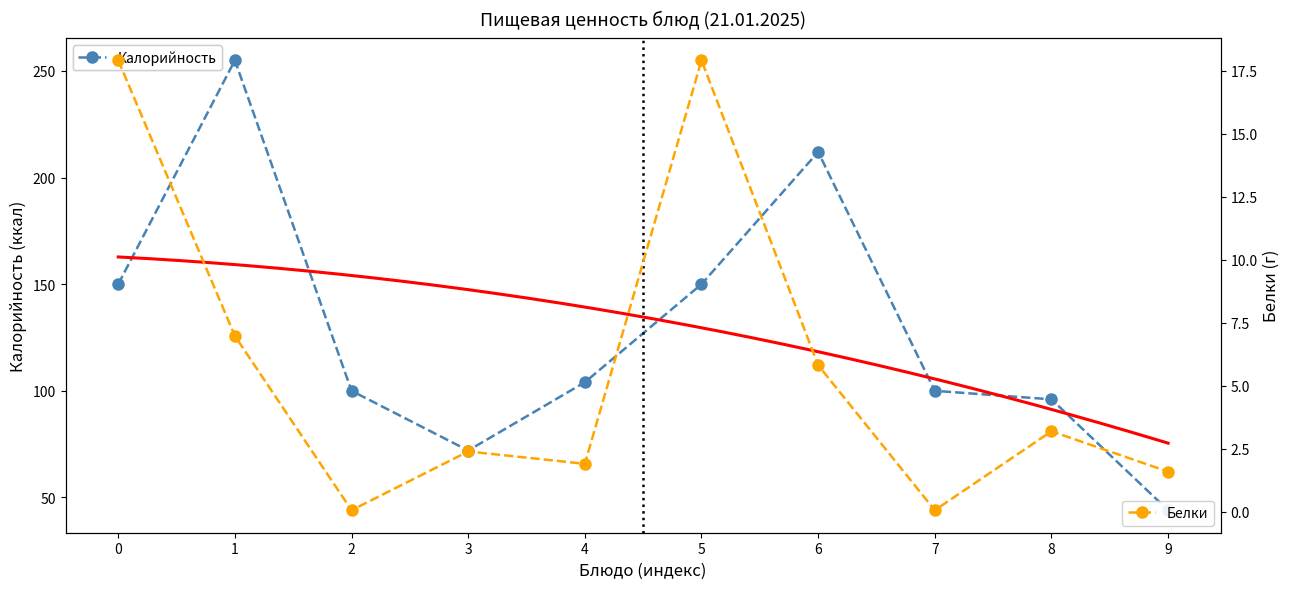

True or false: Калорийность and Белки cross at least once.

False